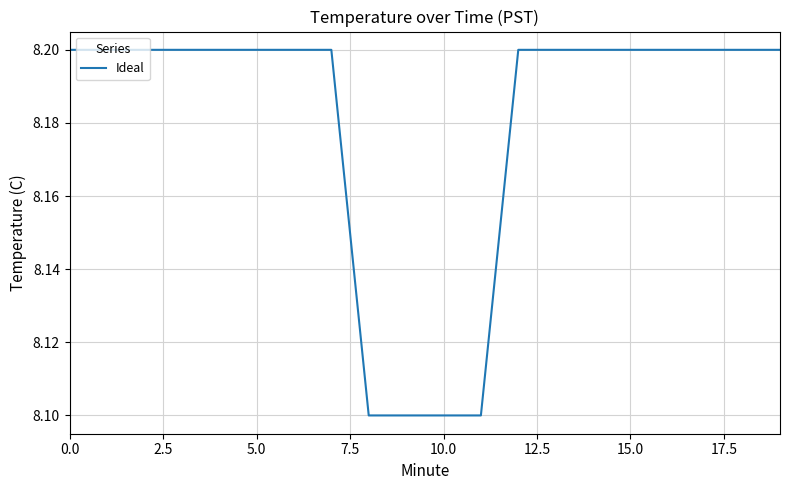

How many values are between 8 and 9?

20